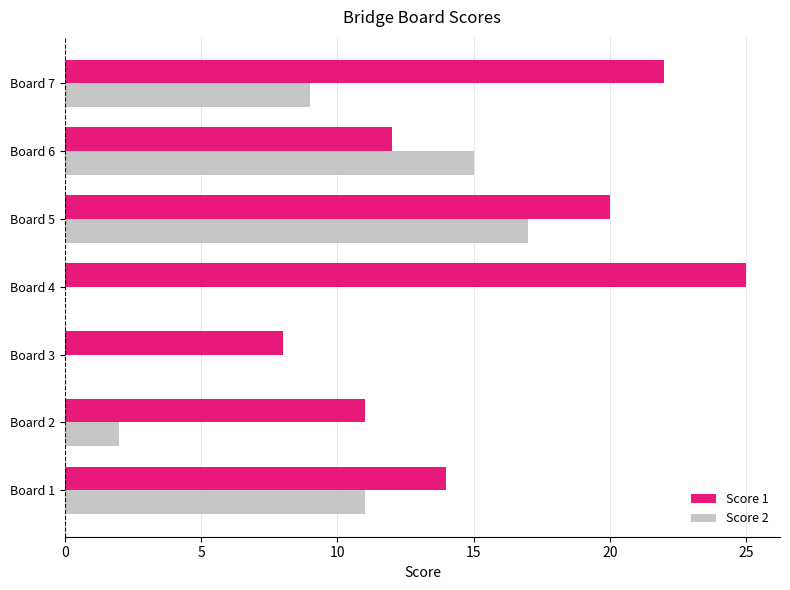

What is the sum of all Score 1 values?

112